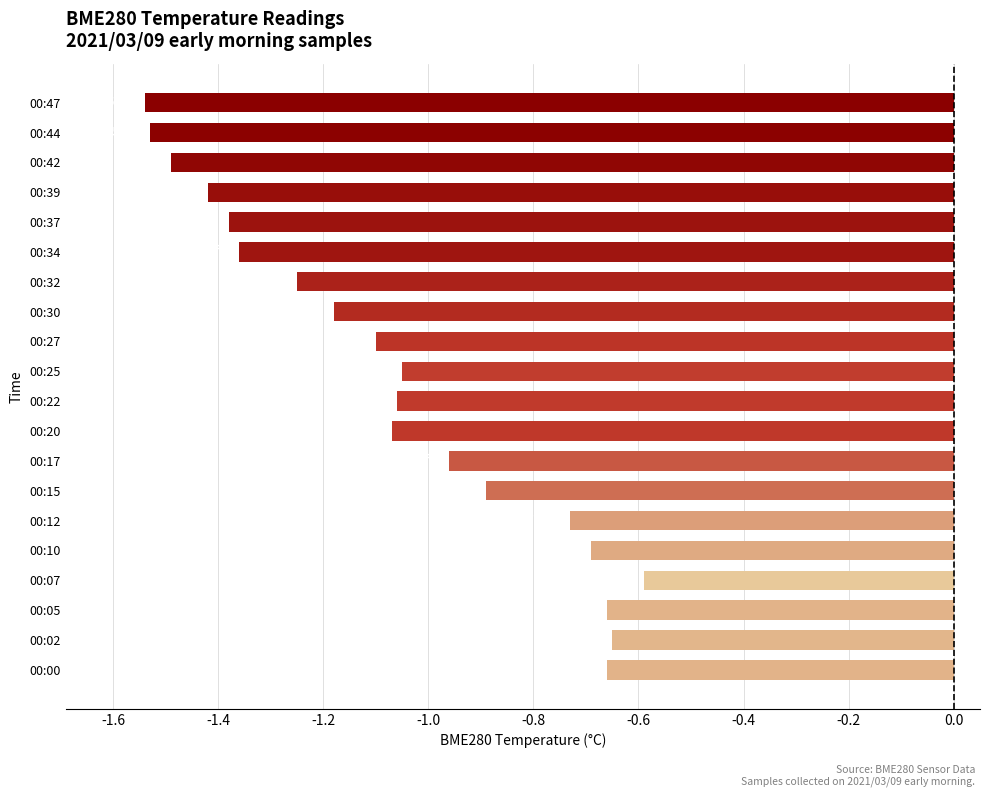

Which has a higher value, 00:12 or 00:22?

00:12